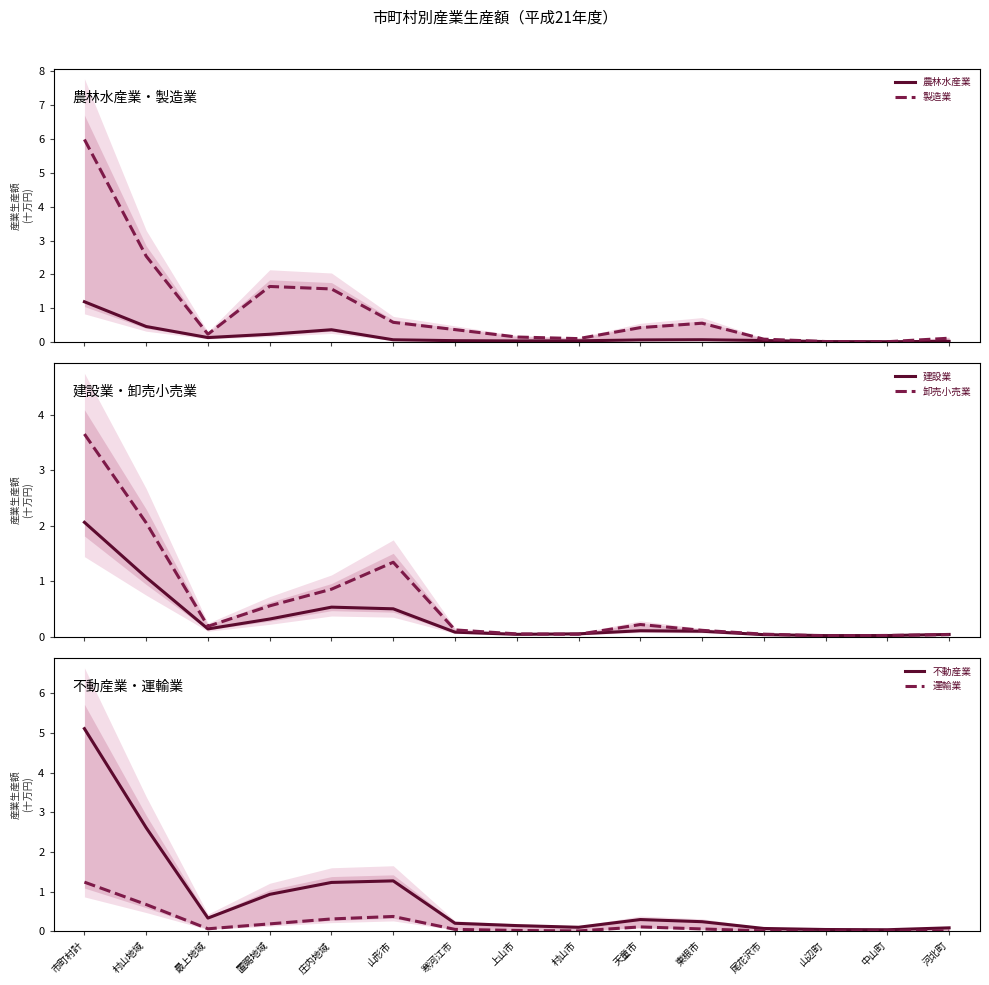

True or false: 農林水産業 and 製造業 cross at least once.

False